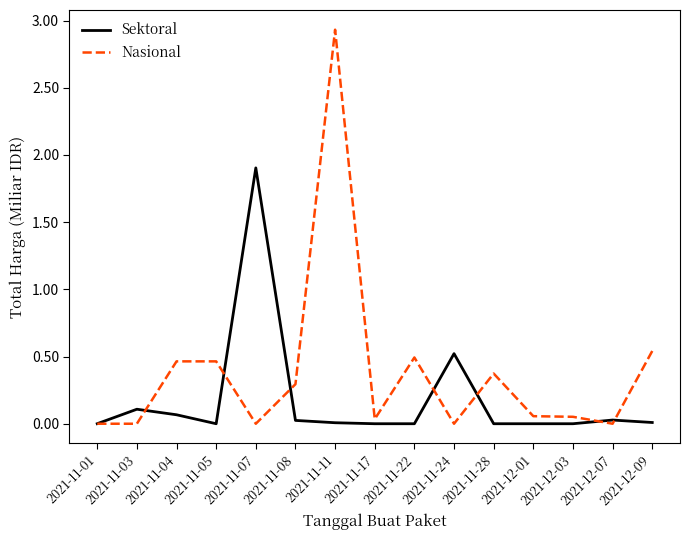

At which category does the chart reach its peak across all series?

2021-11-11